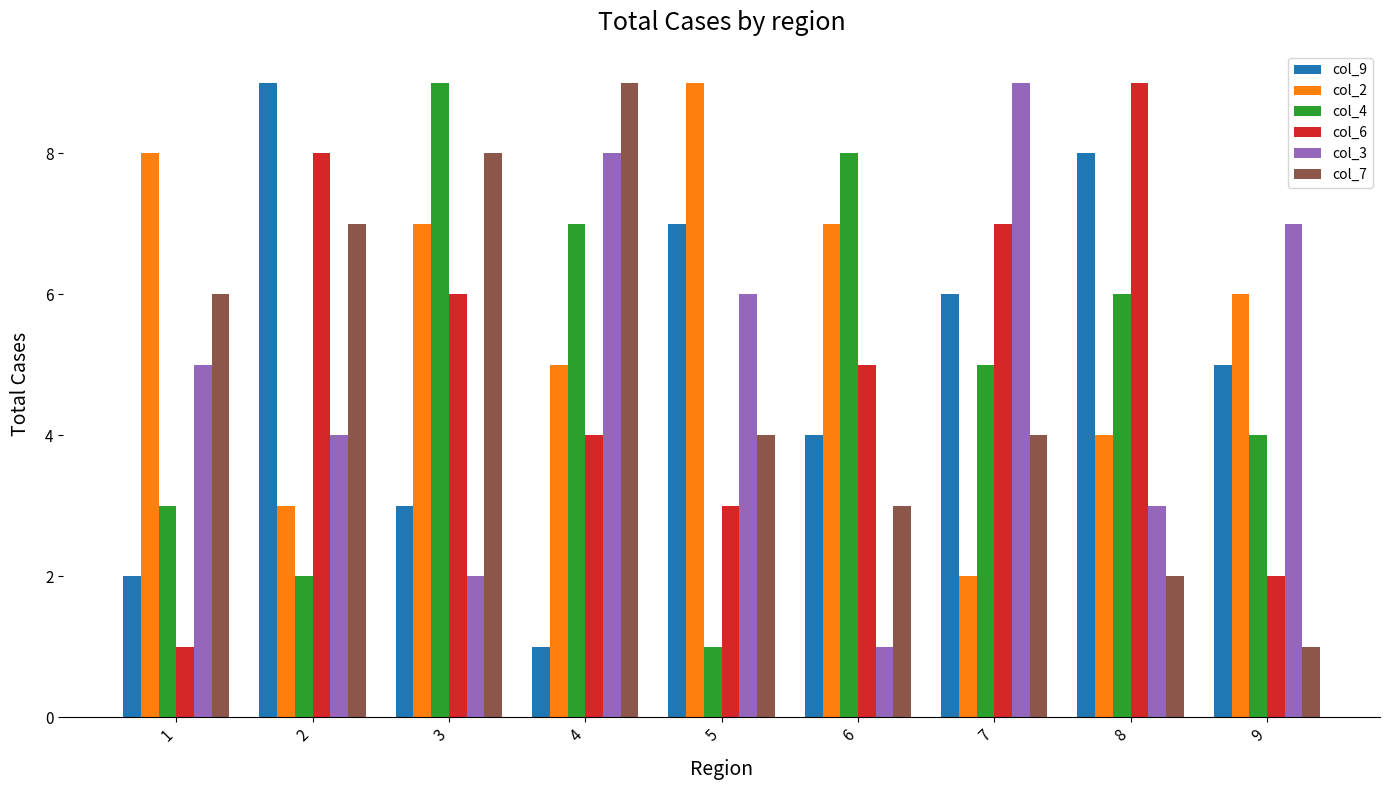

What is the total value across all series at 2?

33